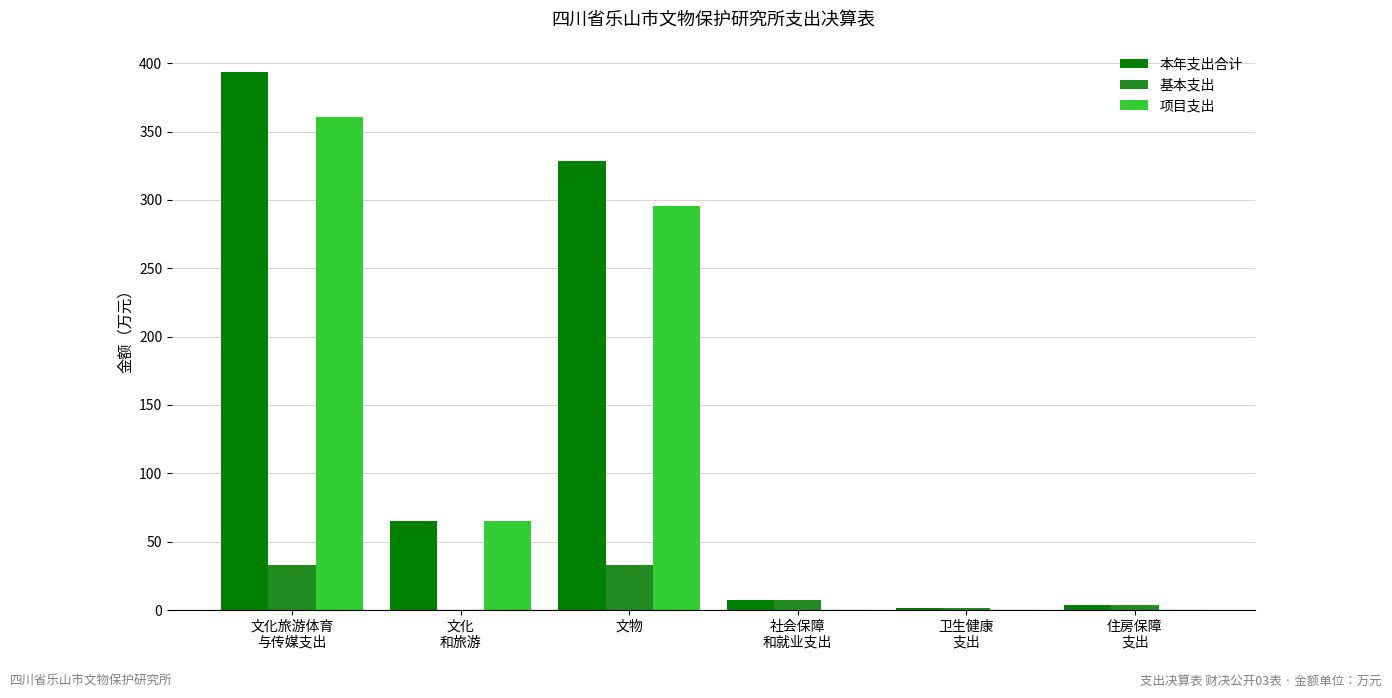

How many values in the 基本支出 series exceed 7?

3